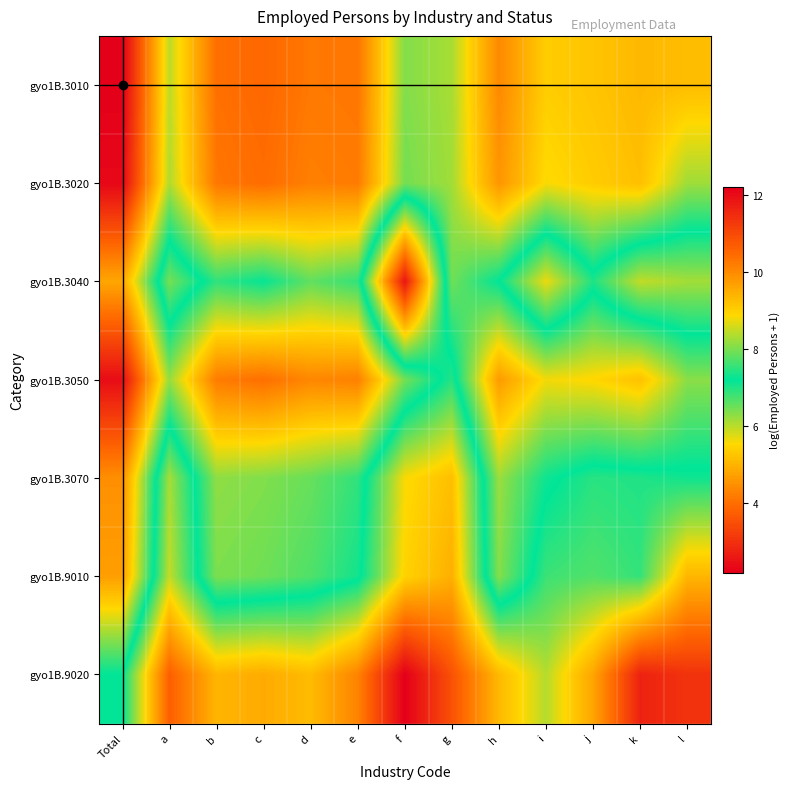

What is the total value across all series at e?

57.3